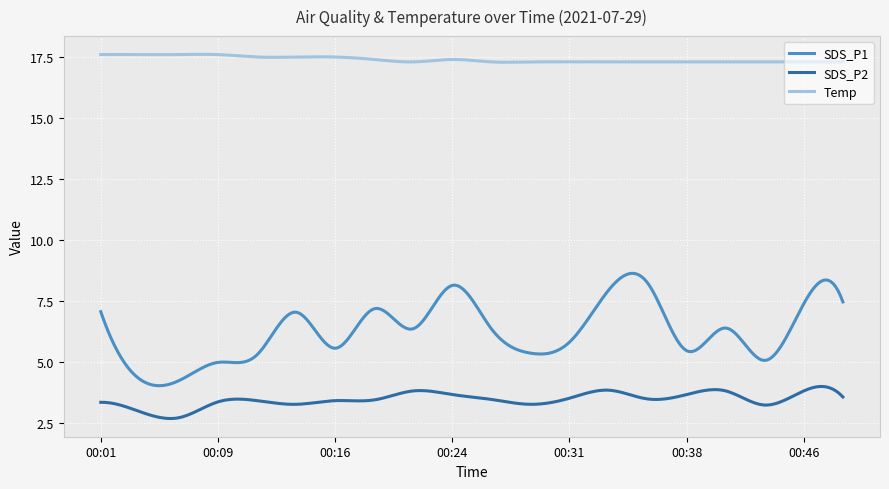

Which series has the largest range (max minus min)?

SDS_P1